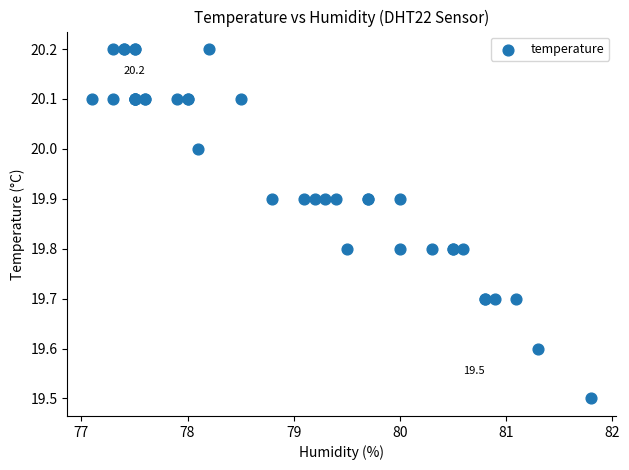

What Y value in the scatter plot is closest to 19?

19.5